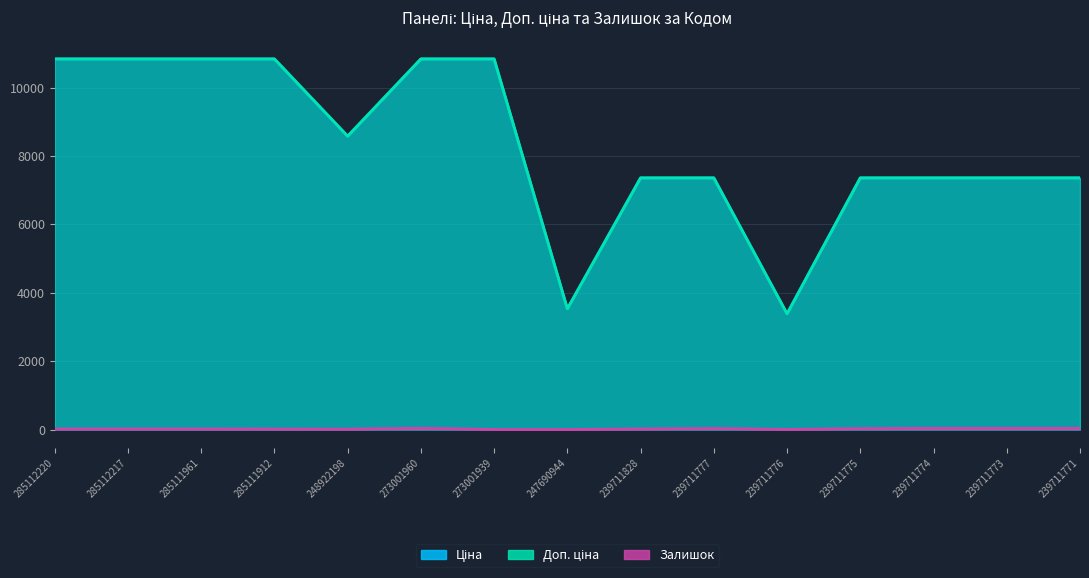

Which series has the largest total across all categories?

Доп. ціна